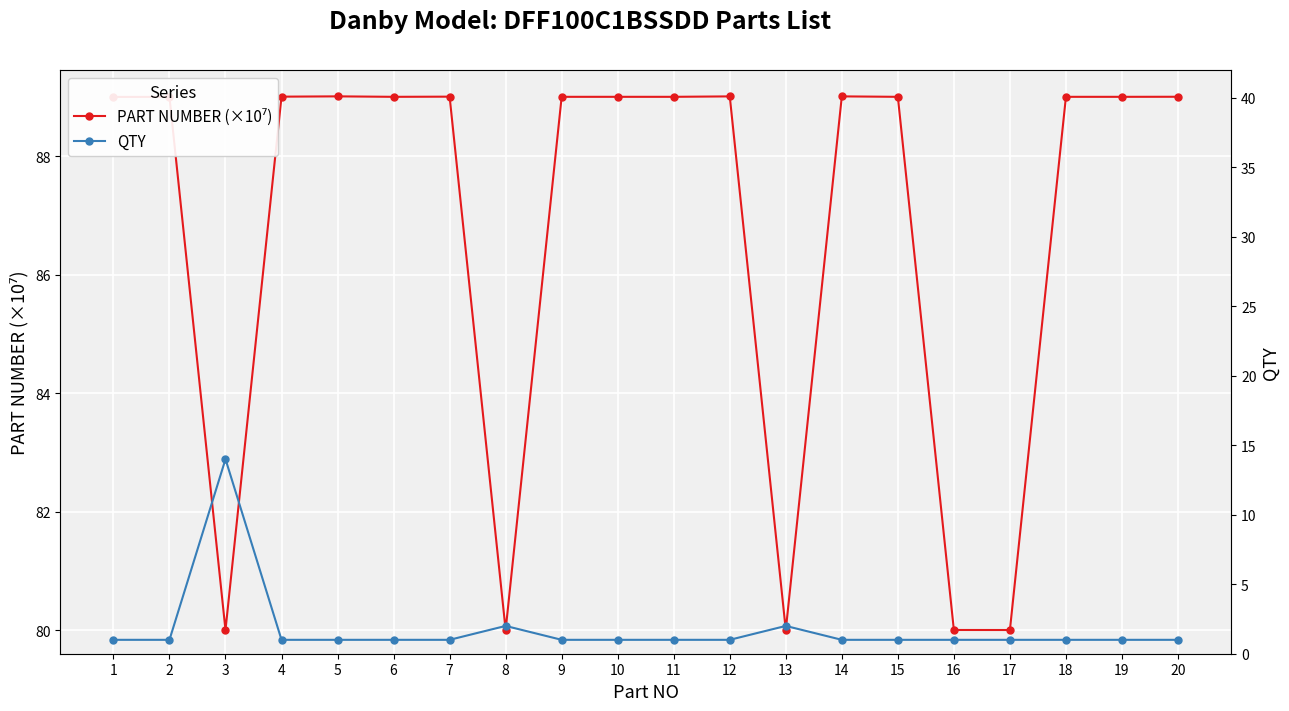

What is the sum of all PART NUMBER (×10⁷) values?

1735.1